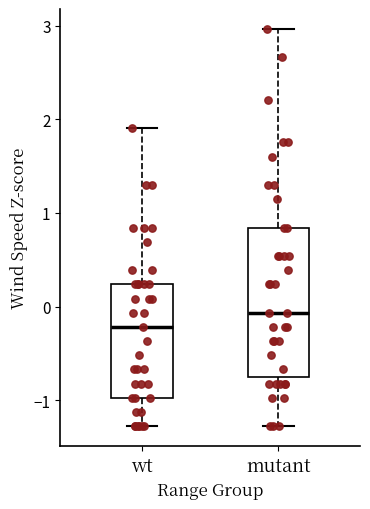

Reading left to right, read every box against the y-axis: the position of its median line, the range the box covers, and the ends of its whiskers. The values are not printed on the chart, so give them approximately, as read against the axis.

wt: median -0.2, box -1.0 to 0.2, whiskers -1.3 to 1.9
mutant: median -0.1, box -0.7 to 0.8, whiskers -1.3 to 3.0